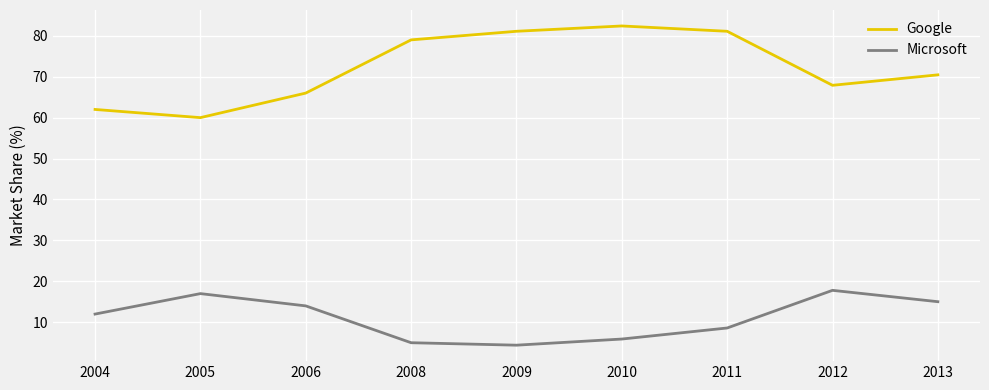

How many lines are shown in the chart?

2